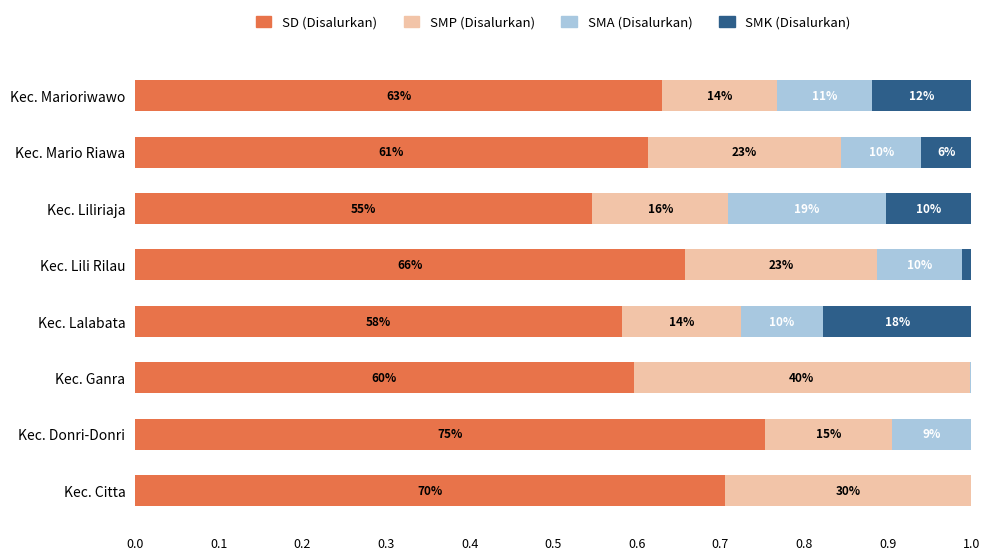

What are all the series names shown in the legend?

SD (Disalurkan), SMP (Disalurkan), SMA (Disalurkan), SMK (Disalurkan)